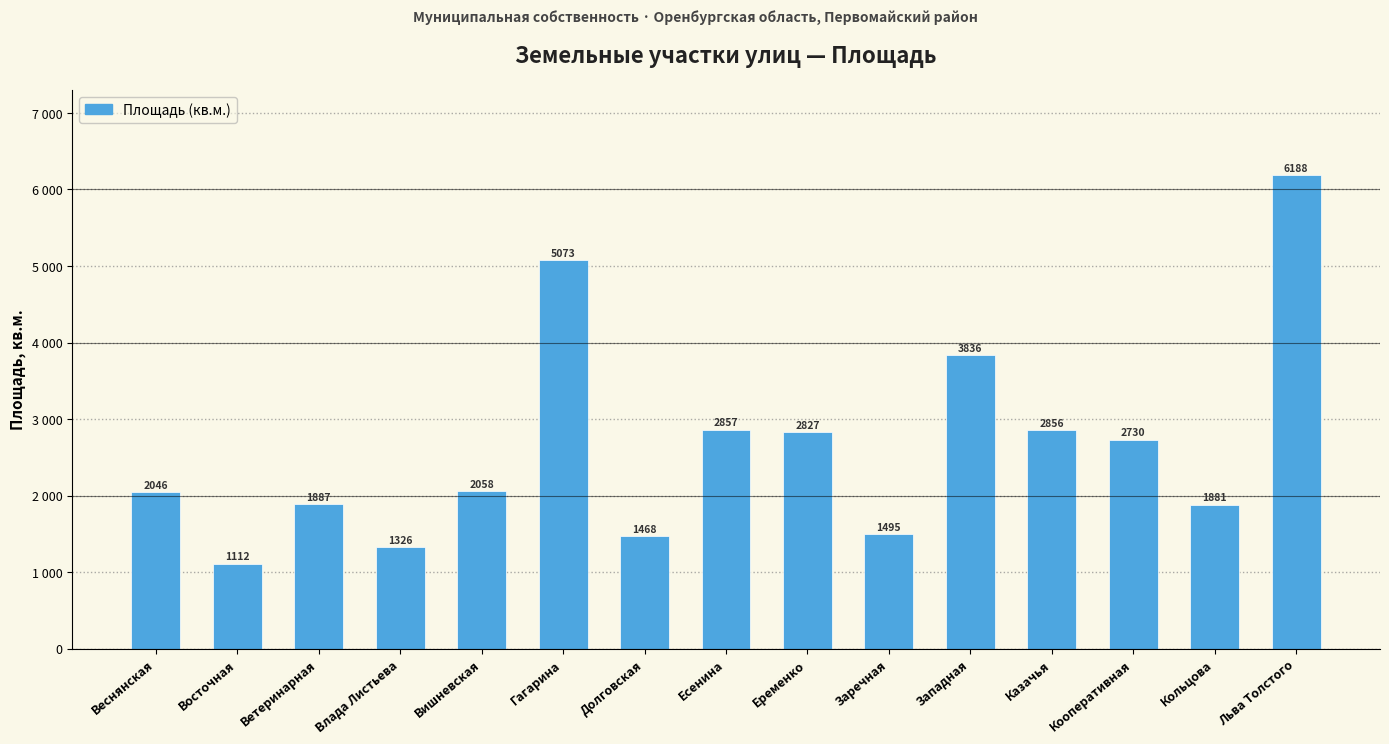

Reading left to right, extract all data points from this chart.

2046	1112	1887	1326	2058	5073	1468	2857	2827	1495	3836	2856	2730	1881	6188